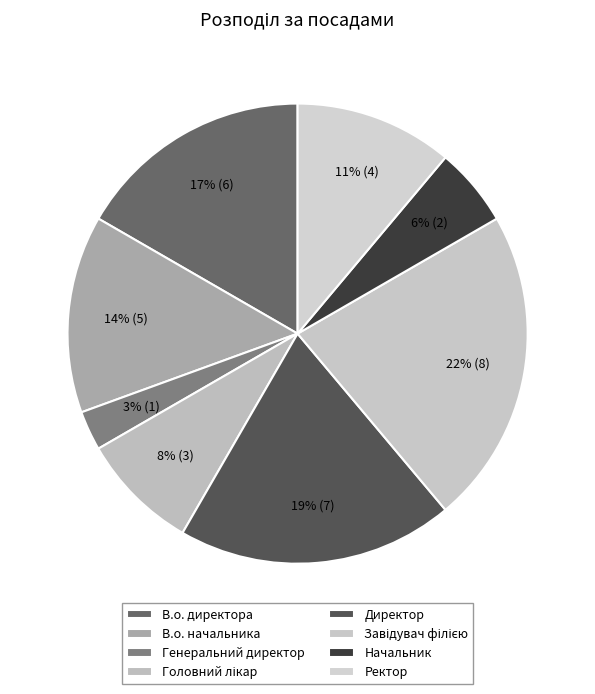

How many slices are in this pie chart?

8